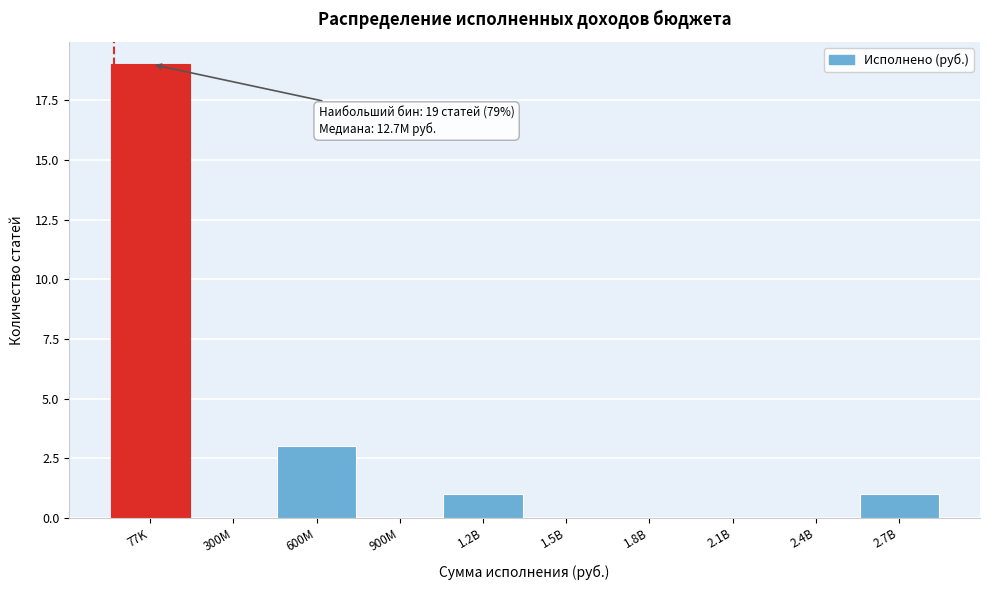

Reading right to left, what are all the values shown in this chart?

2.7B=1	2.4B=0	2.1B=0	1.8B=0	1.5B=0	1.2B=1	900M=0	600M=3	300M=0	77K=19